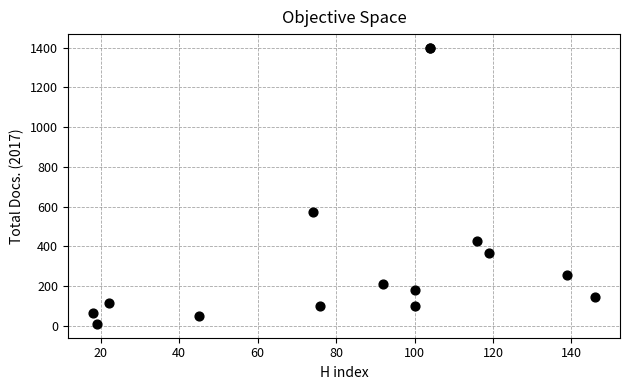

What Y value in the scatter plot is closest to 704?

573